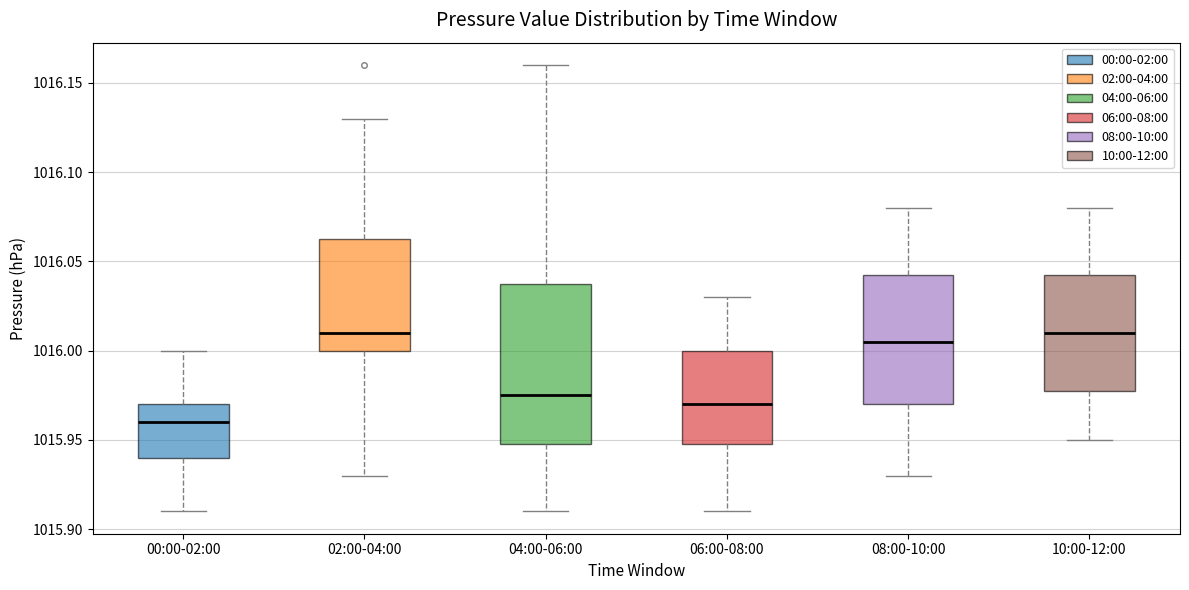

Reading left to right, read every box against the y-axis: the position of its median line, the range the box covers, and the ends of its whiskers. The values are not printed on the chart, so give them approximately, as read against the axis.

00:00-02:00: median 1015.960, box 1015.940 to 1015.970, whiskers 1015.910 to 1016.000
02:00-04:00: median 1016.010, box 1016.000 to 1016.065, whiskers 1015.930 to 1016.130
04:00-06:00: median 1015.975, box 1015.950 to 1016.040, whiskers 1015.910 to 1016.160
06:00-08:00: median 1015.970, box 1015.950 to 1016.000, whiskers 1015.910 to 1016.030
08:00-10:00: median 1016.005, box 1015.970 to 1016.045, whiskers 1015.930 to 1016.080
10:00-12:00: median 1016.010, box 1015.980 to 1016.045, whiskers 1015.950 to 1016.080